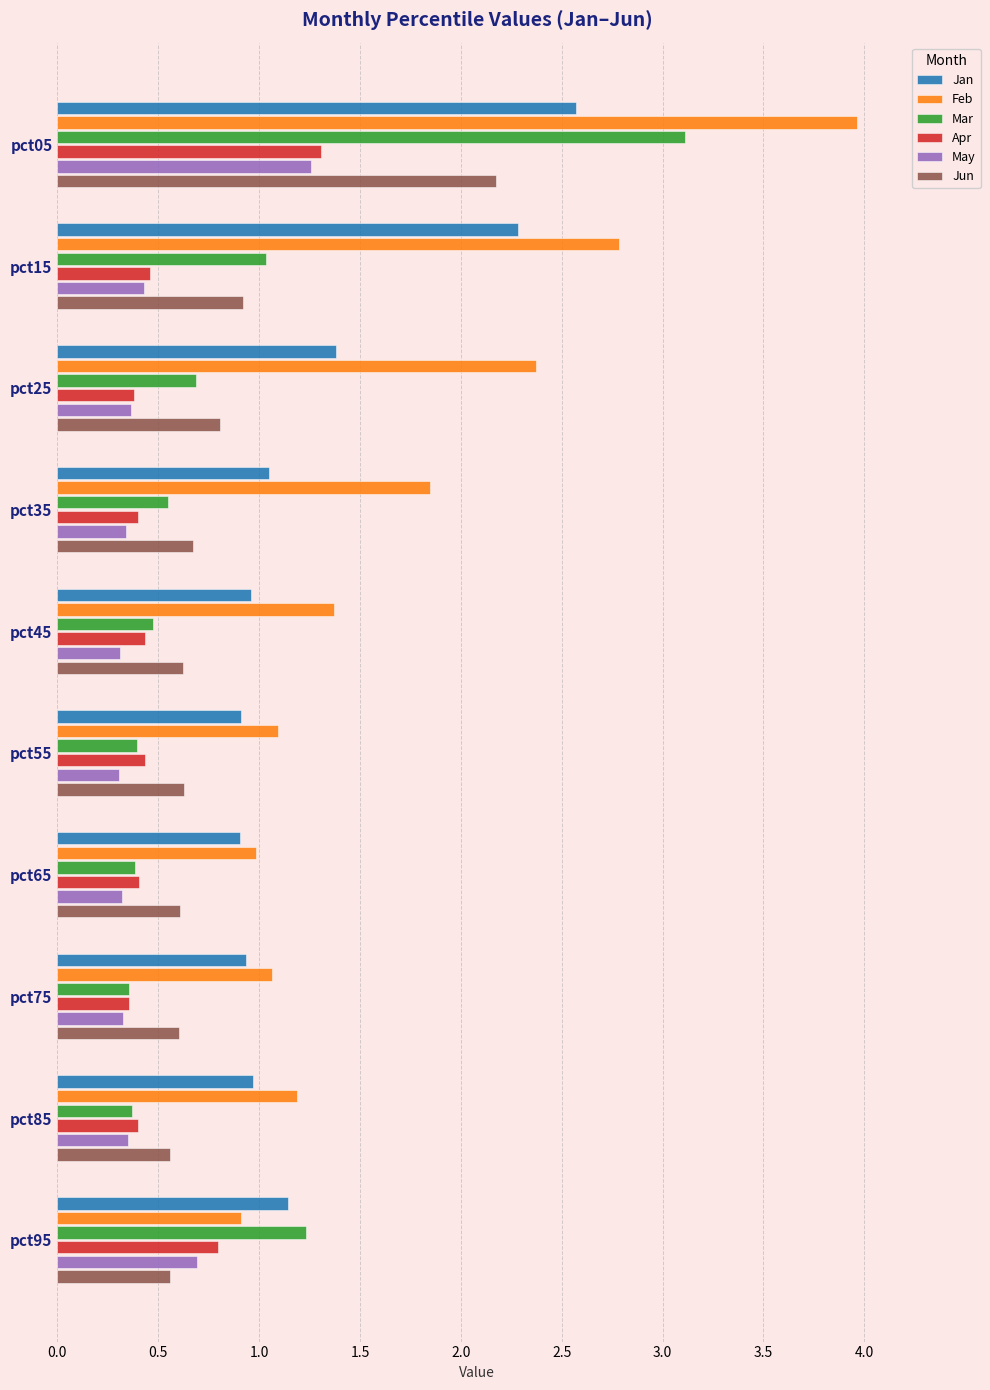

What is the maximum value shown in the chart?

4.0